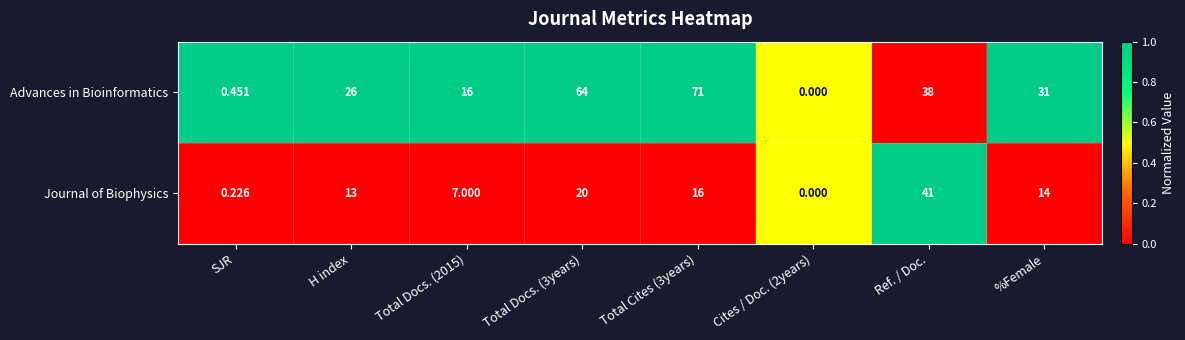

Rank the series by their maximum value, from lowest to highest.

Journal of Biophysics, Advances in Bioinformatics